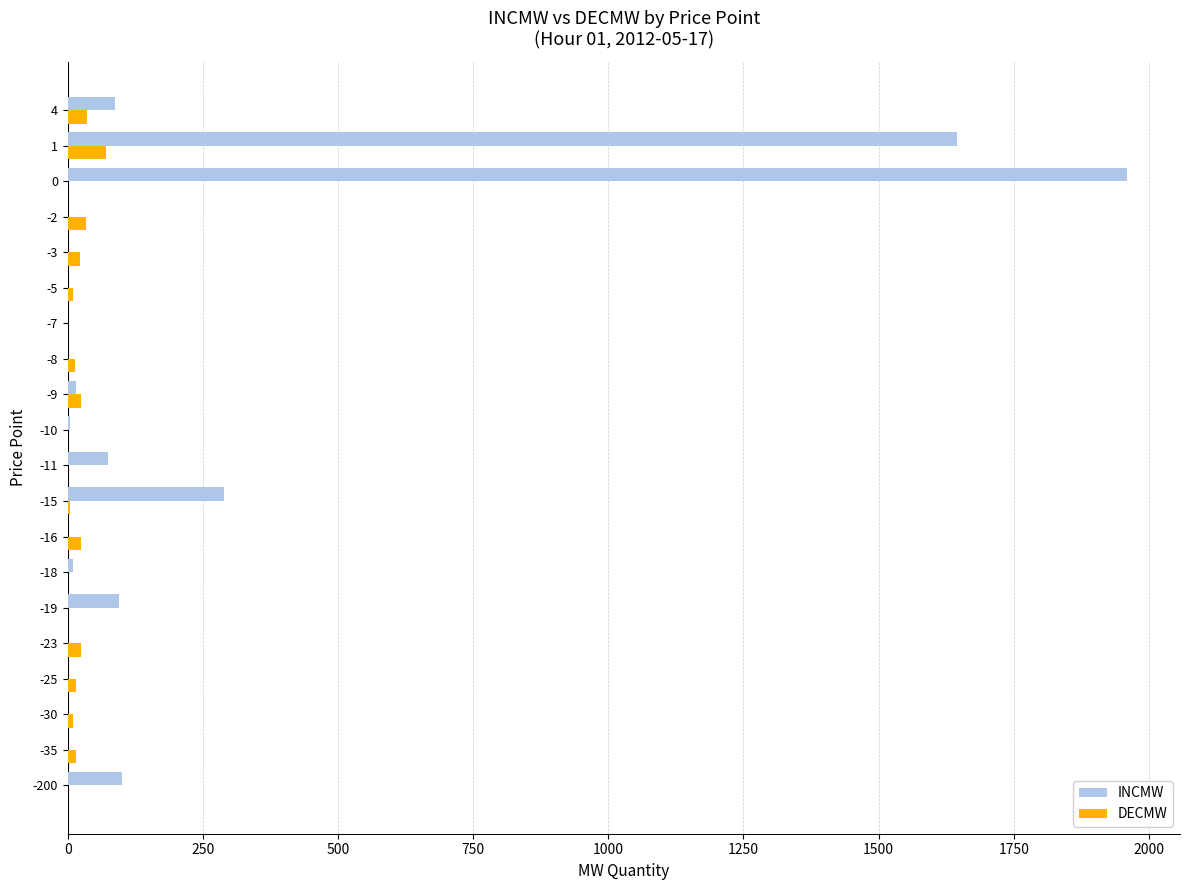

What is the sum of all INCMW values?

4281.4